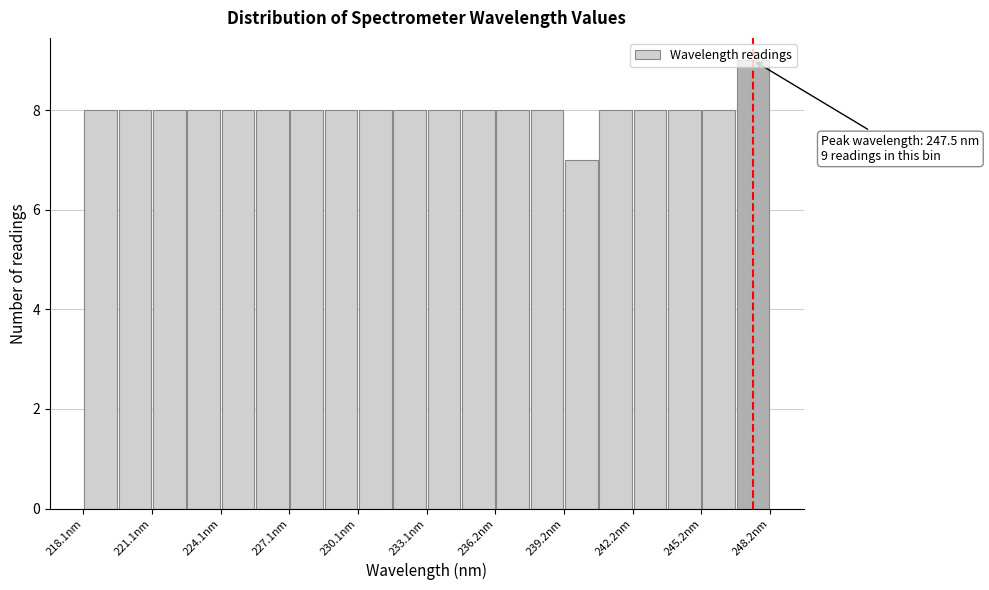

Read against the x-axis, roughly where is the centre of the tallest bar?

247.5